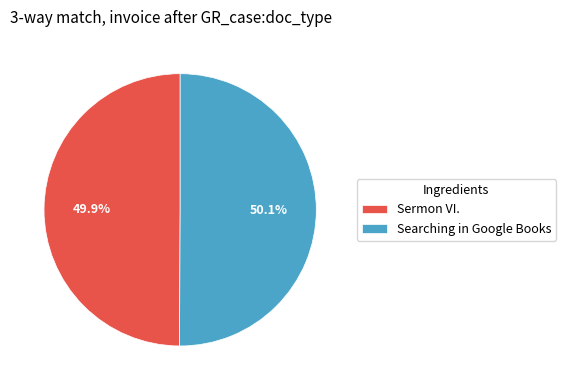

To the nearest percent, what portion does Searching in Google Books represent?

50%